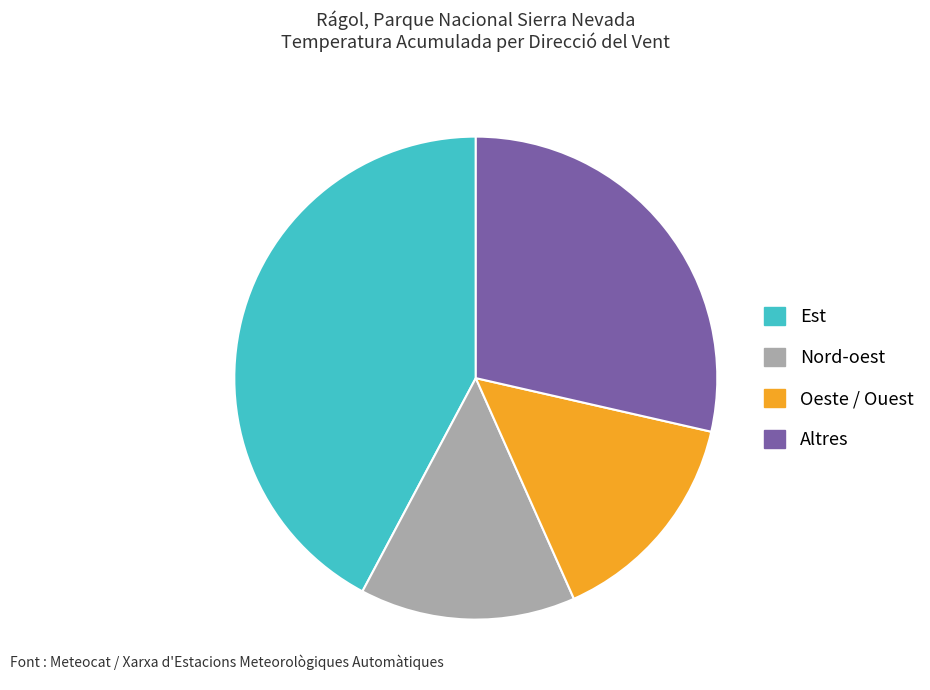

Is there any slice that represents more than half of the pie?

No